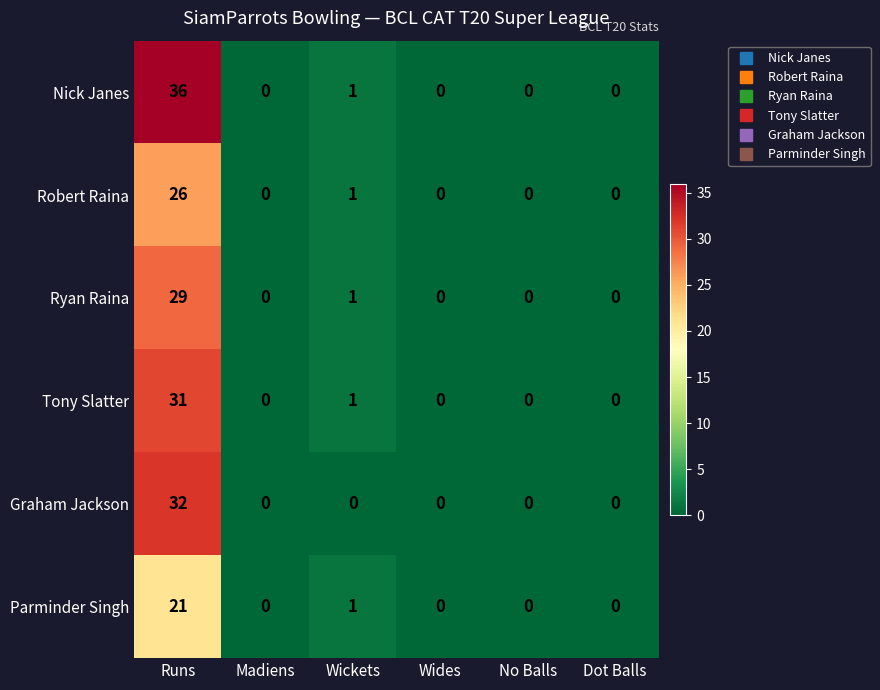

At which label is Ryan Raina closest to 14?

Wickets